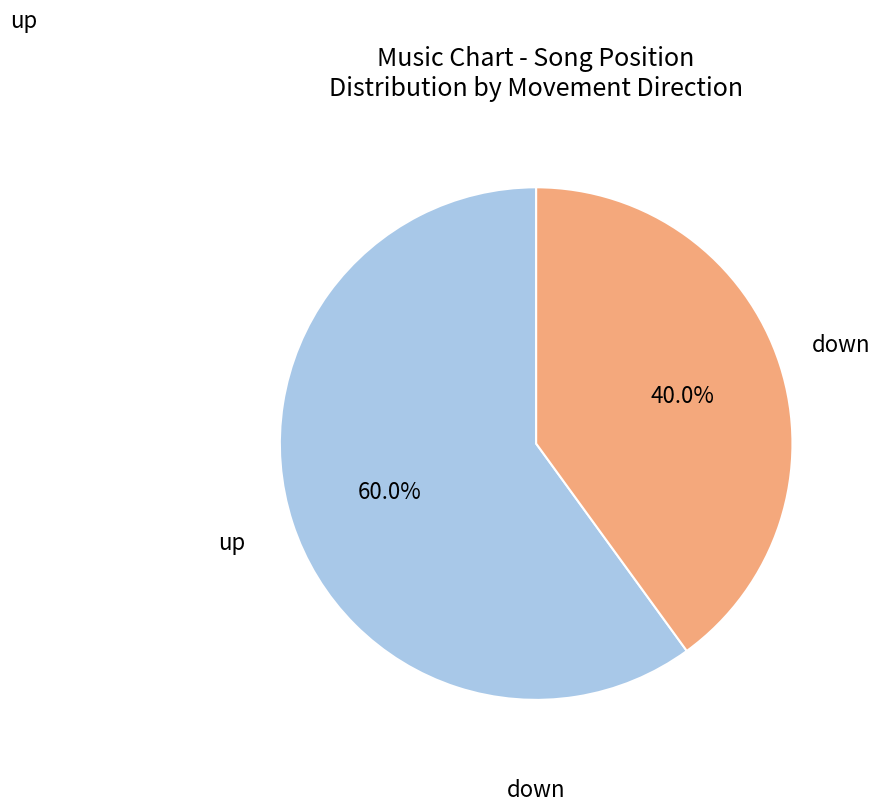

How many segments does this pie chart have?

2